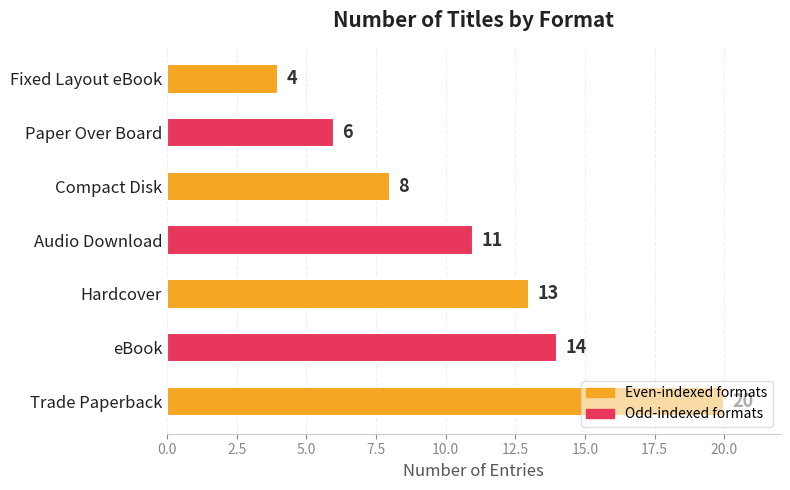

Rank the categories by value from highest to lowest.

Trade Paperback, eBook, Hardcover, Audio Download, Compact Disk, Paper Over Board, Fixed Layout eBook